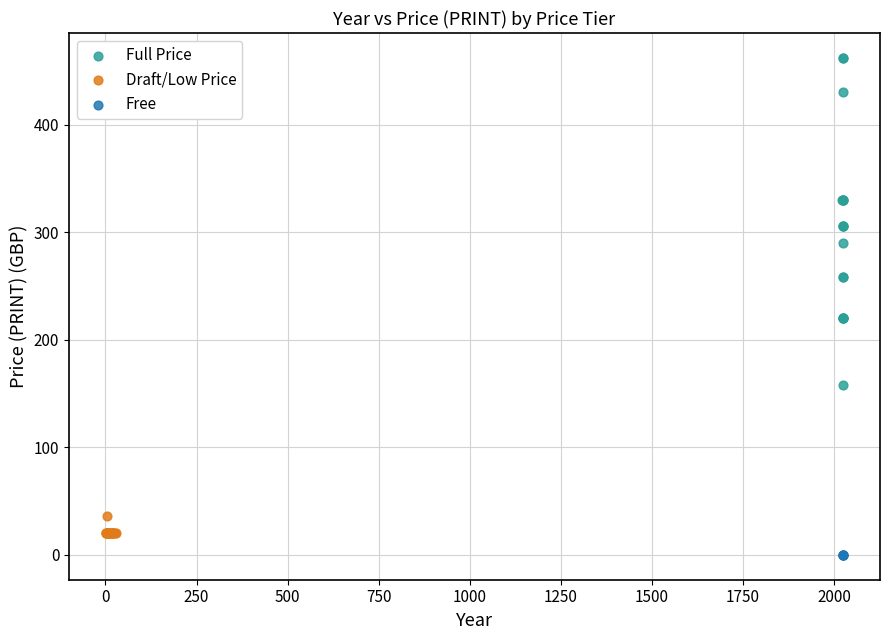

What are all the series names shown in the legend?

Full Price, Draft/Low Price, Free